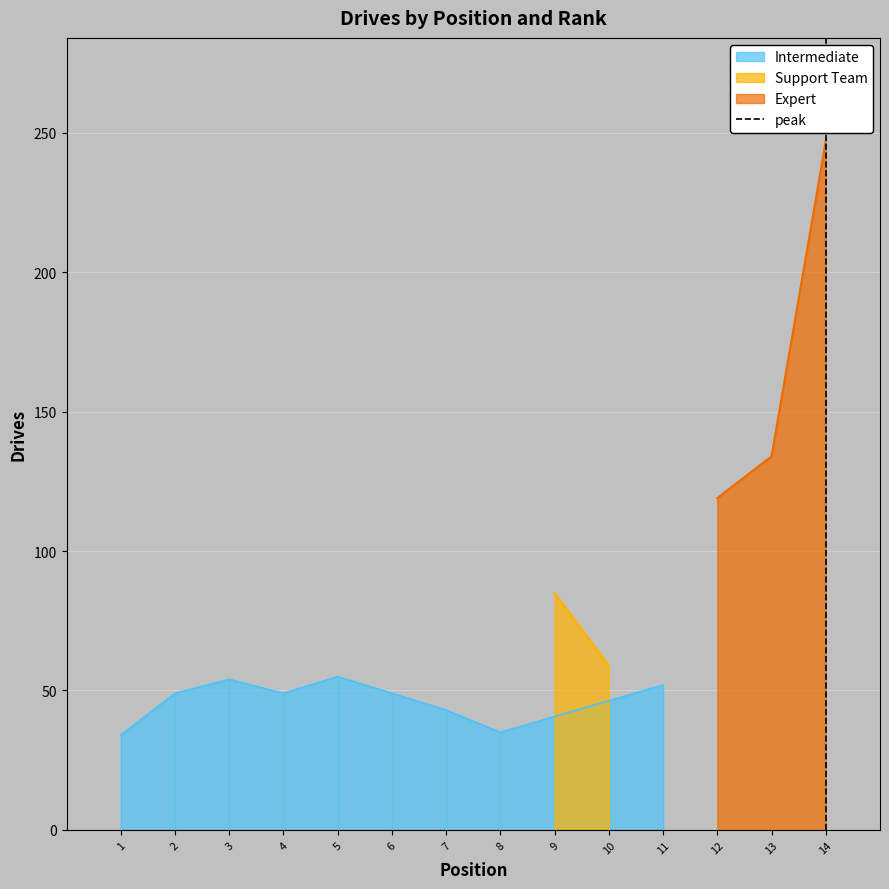

What is the minimum value for Intermediate?

34